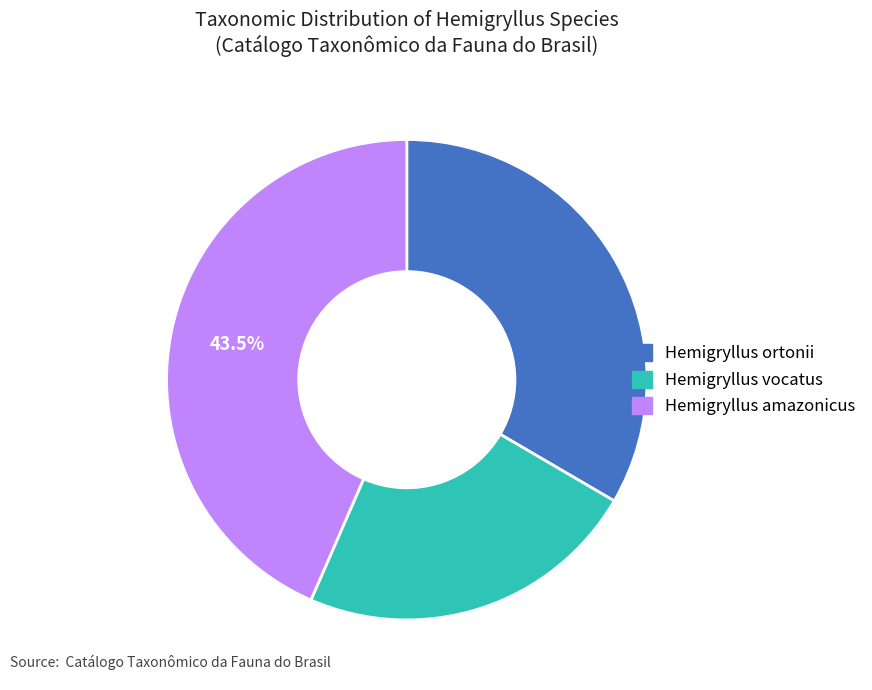

Is there a majority slice in this chart?

No